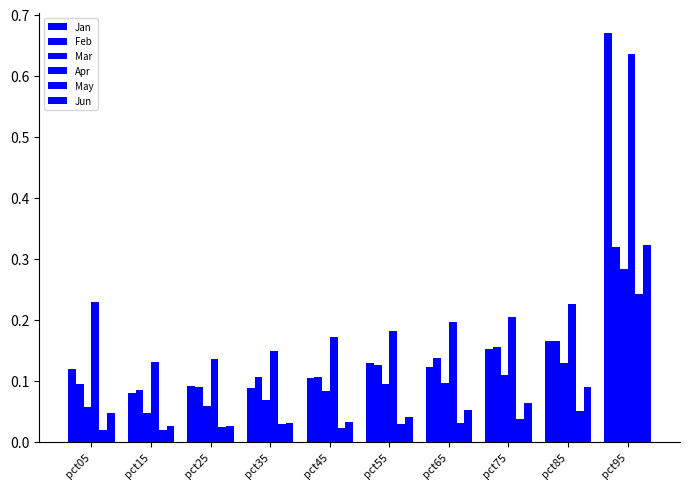

How many data points does each series have?

10